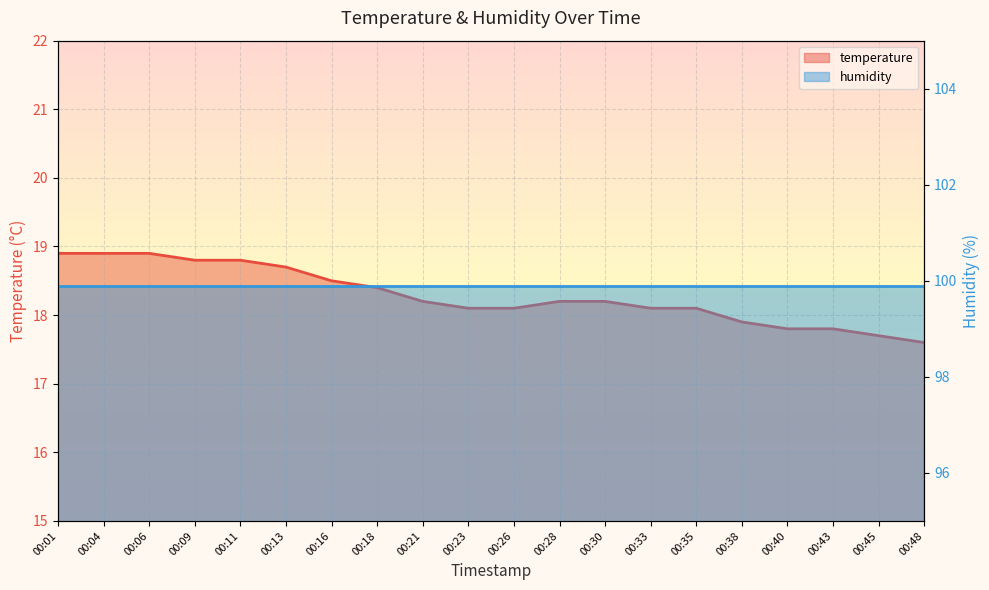

What is the change in value from 00:11 to 00:33?

-0.7